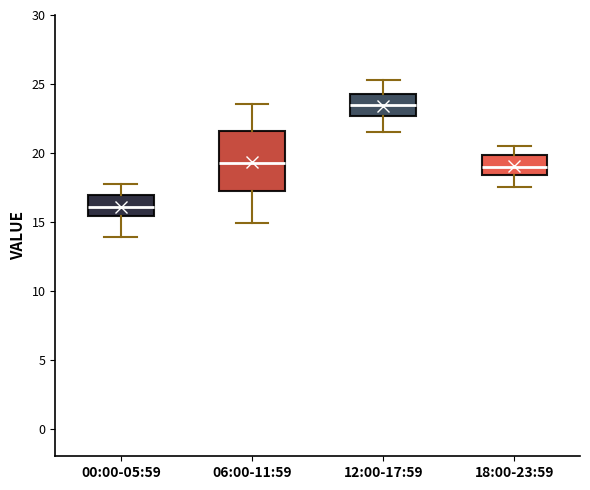

Where does the upper whisker of the box for 00:00-05:59 end on the y-axis? The values are not printed on the chart, so give them approximately, as read against the axis.

18.0